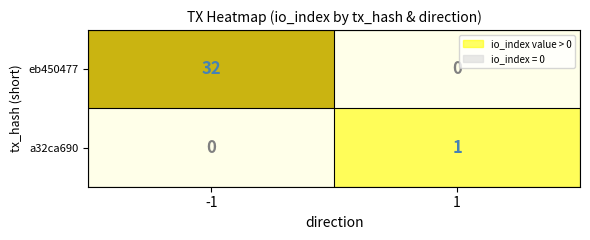

Which series has the largest range (max minus min)?

eb450477